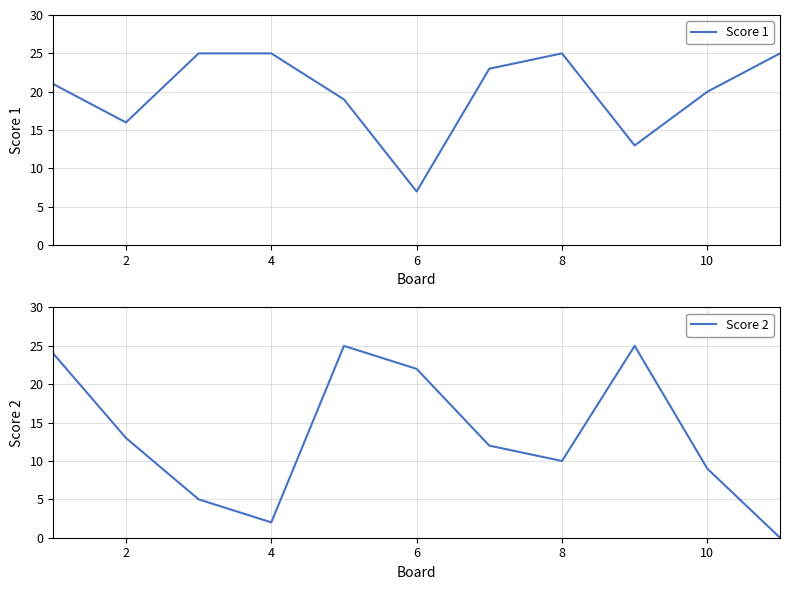

What is the minimum value for Score 1?

7